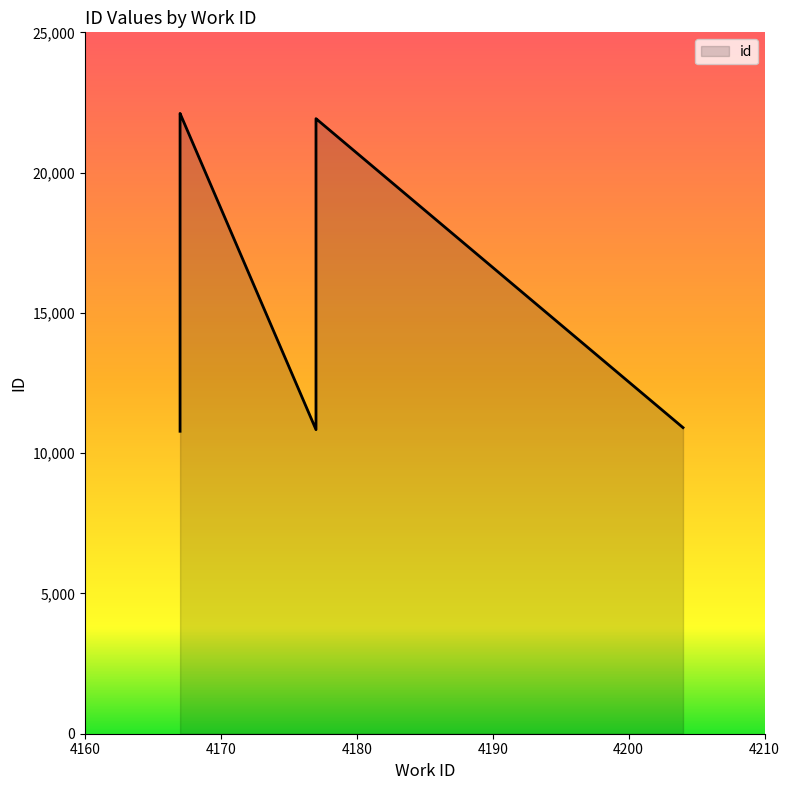

What is the sum of the values at 4167 and 4204?

33013